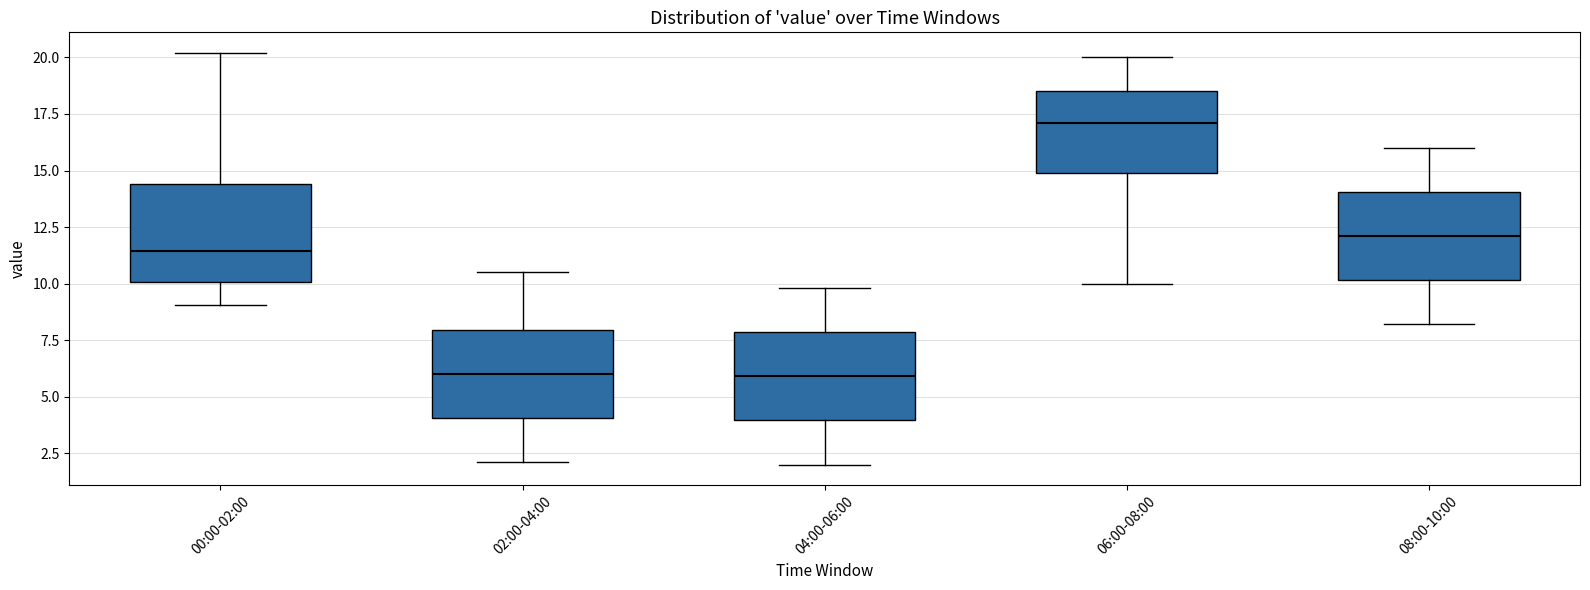

Reading left to right, transcribe this box plot: for each box, give where its median line is, the range the box spans, and where its two whiskers end, as read against the y-axis. The values are not printed on the chart, so give them approximately, as read against the axis.

00:00-02:00: median 11.5, box 10.0 to 14.5, whiskers 9.0 to 20.0
02:00-04:00: median 6.0, box 4.0 to 8.0, whiskers 2.0 to 10.5
04:00-06:00: median 6.0, box 4.0 to 8.0, whiskers 2.0 to 10.0
06:00-08:00: median 17.0, box 15.0 to 18.5, whiskers 10.0 to 20.0
08:00-10:00: median 12.0, box 10.0 to 14.0, whiskers 8.0 to 16.0